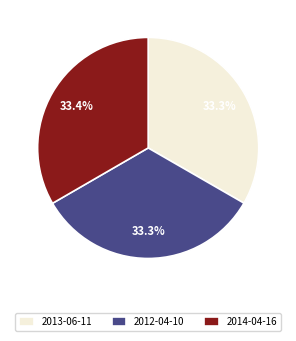

To the nearest percent, what portion does 2014-04-16 represent?

33%